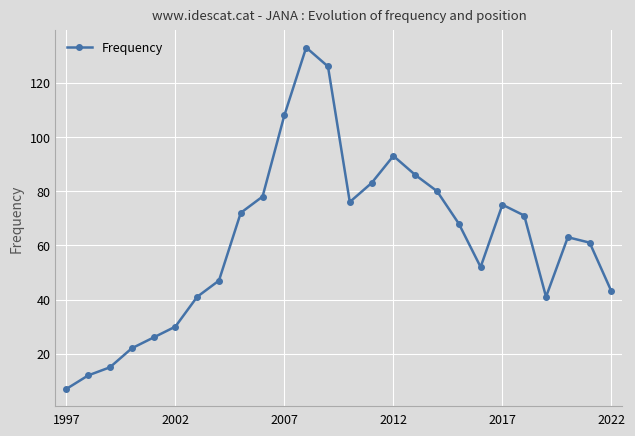

How many interior local peaks (higher than both neighbors) does the data have?

4